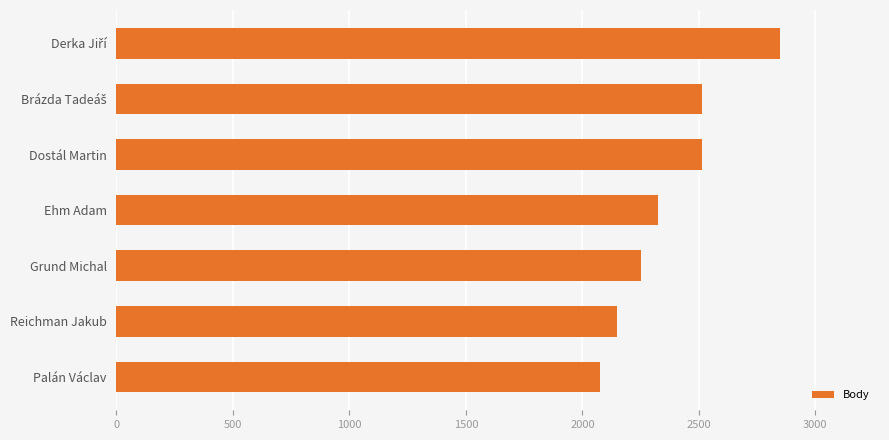

Reading bottom to top, extract all data points from this chart.

2074	2150	2250	2324	2512	2512	2850